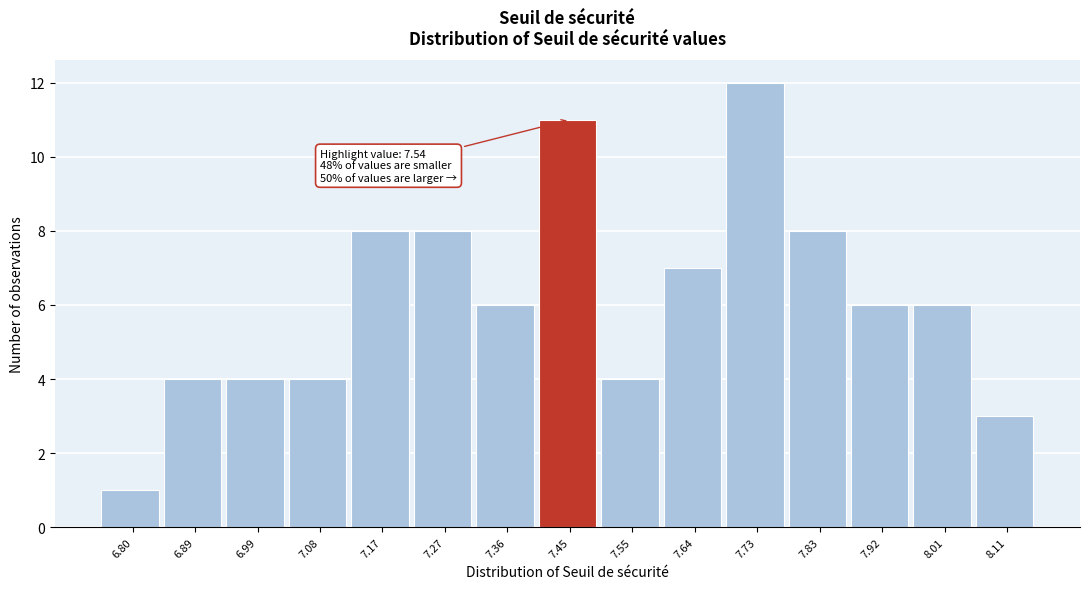

Reading left to right, list all the values displayed in this chart.

1	4	4	4	8	8	6	11	4	7	12	8	6	6	3